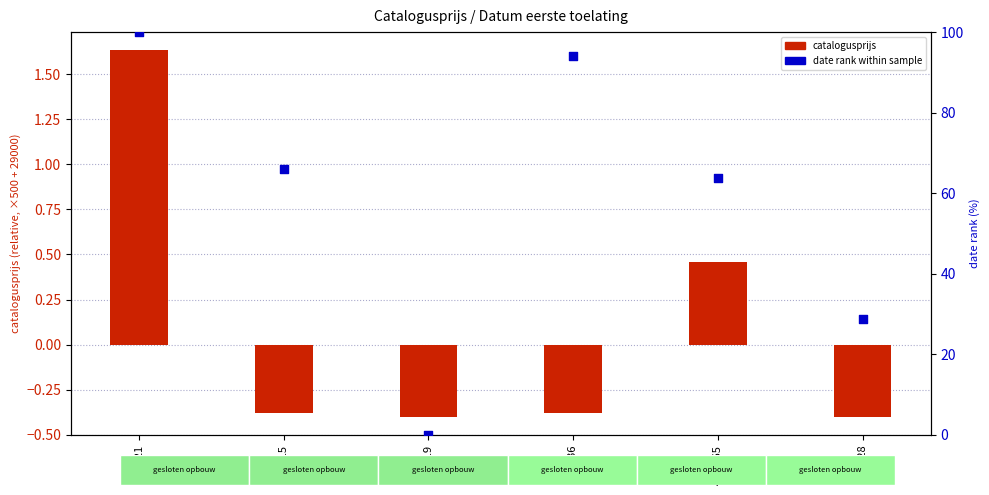

Is the value of catalogusprijs (x500 offset) at 3VJK19 greater than the value of date rank within sample at 1VKP21?

No